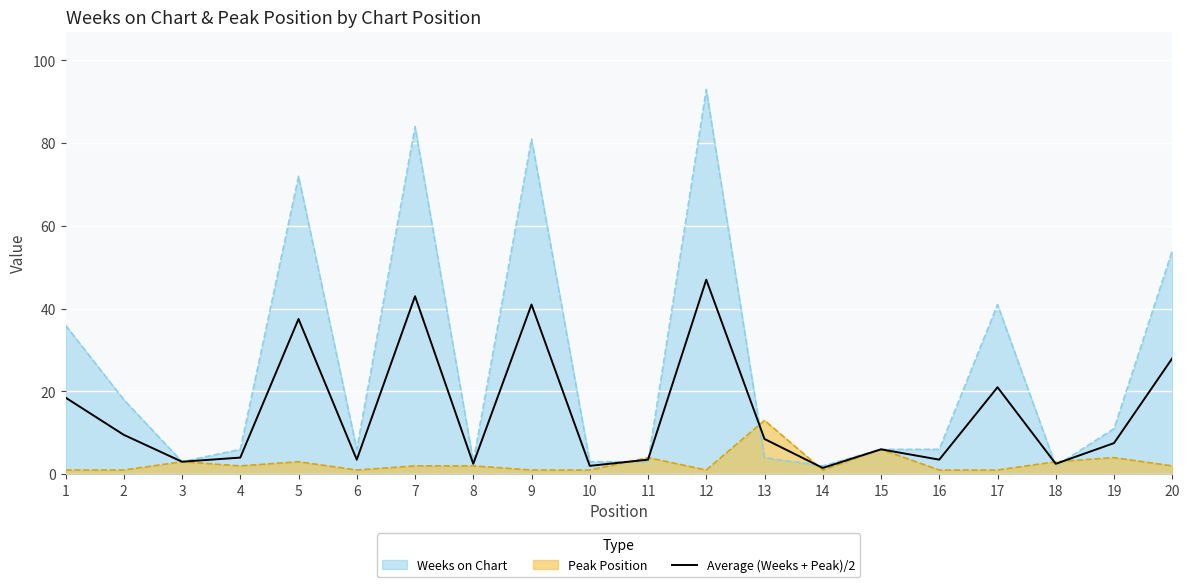

Reading left to right, what are all the values shown in this chart?

1=18.5	2=9.5	3=3.0	4=4.0	5=37.5	6=3.5	7=43.0	8=2.5	9=41.0	10=2.0	11=3.5	12=47.0	13=8.5	14=1.5	15=6.0	16=3.5	17=21.0	18=2.5	19=7.5	20=28.0